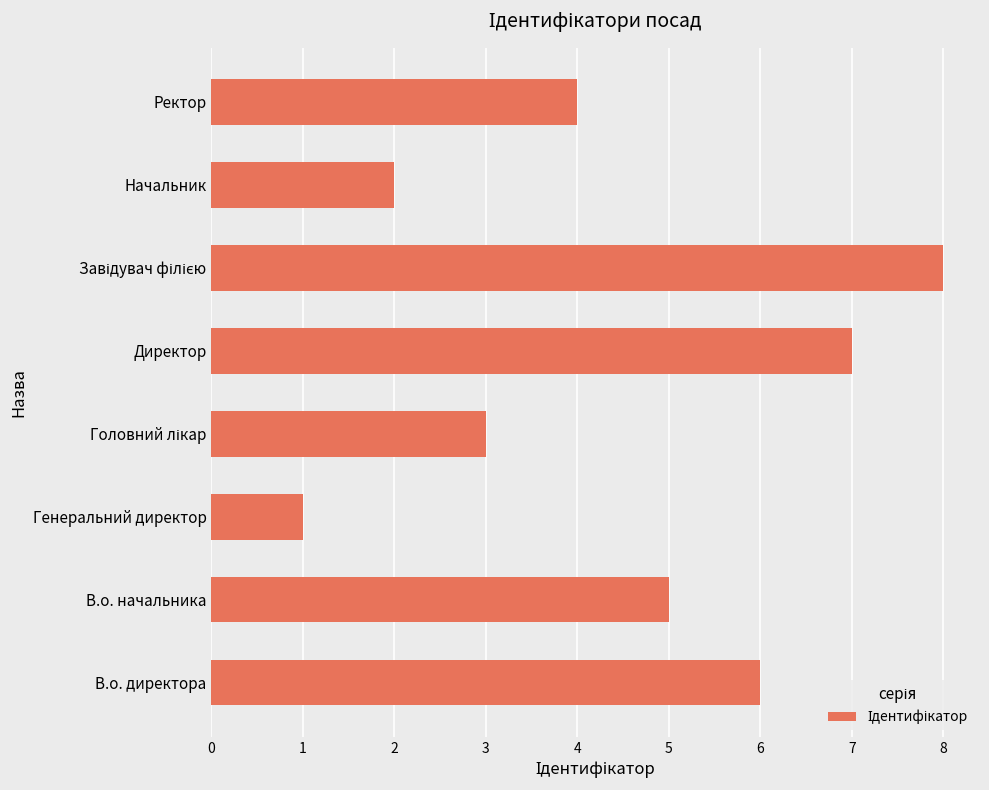

What is the difference between the maximum and minimum values?

7